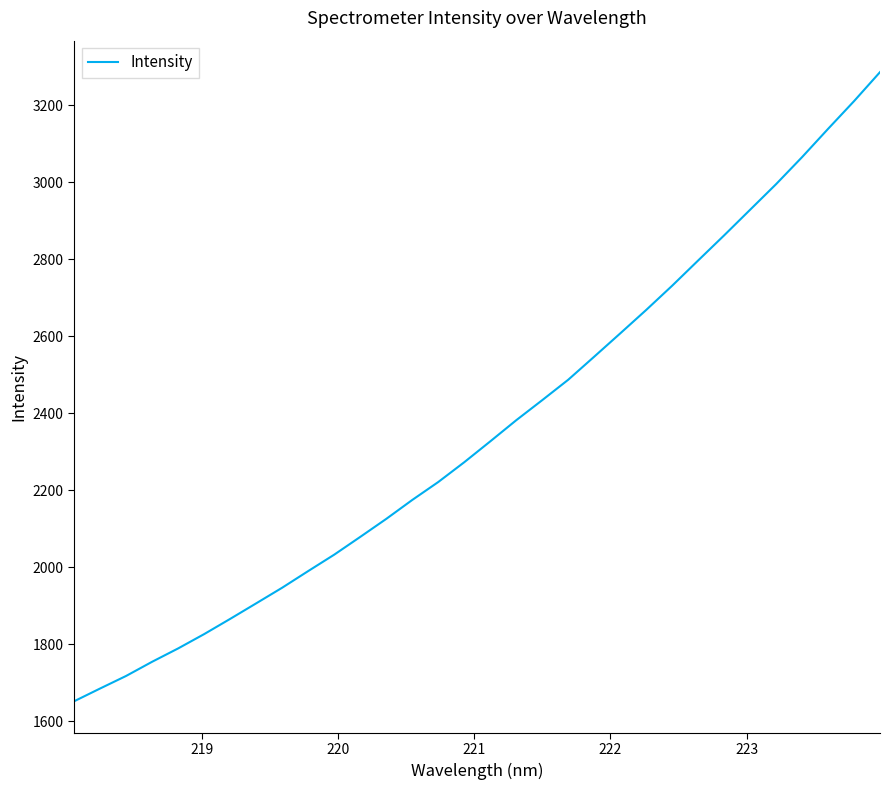

Does the chart have visible grid lines?

No